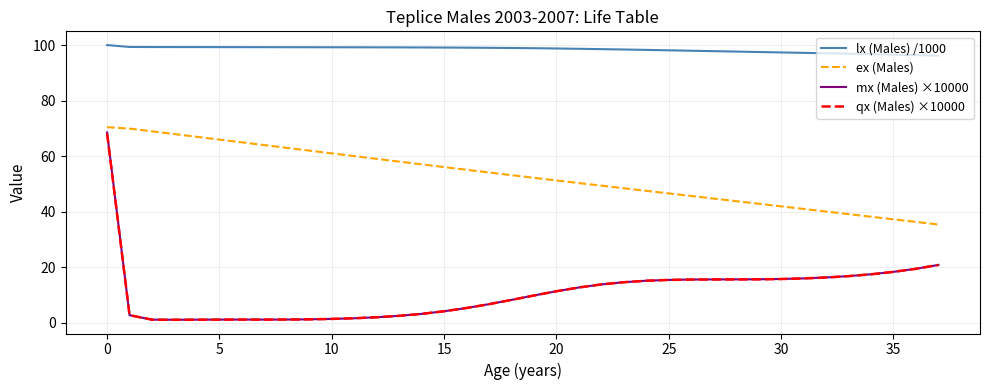

Which series has the largest range (max minus min)?

mx (Males) ×10000